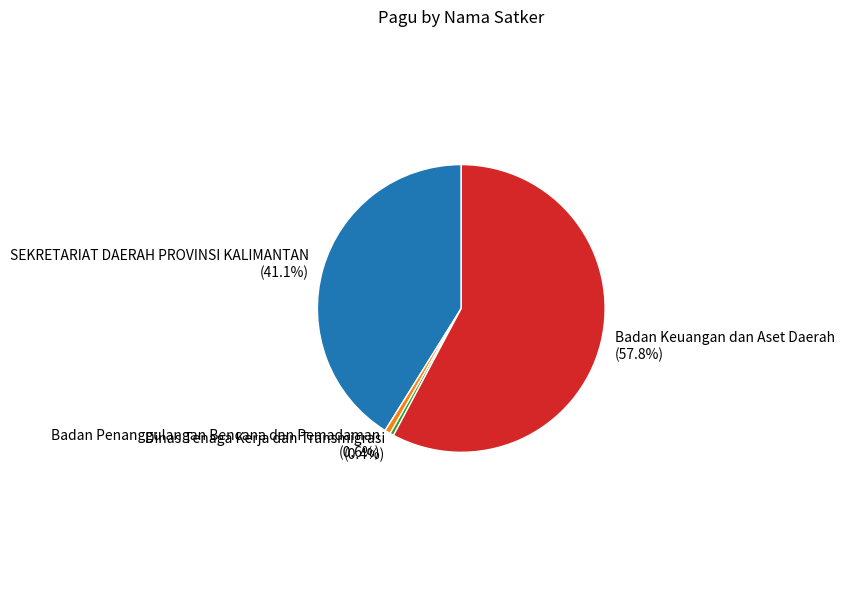

Combined, do SEKRETARIAT DAERAH PROVINSI KALIMANTAN and Dinas Tenaga Kerja dan Transmigrasi account for over 50%?

No